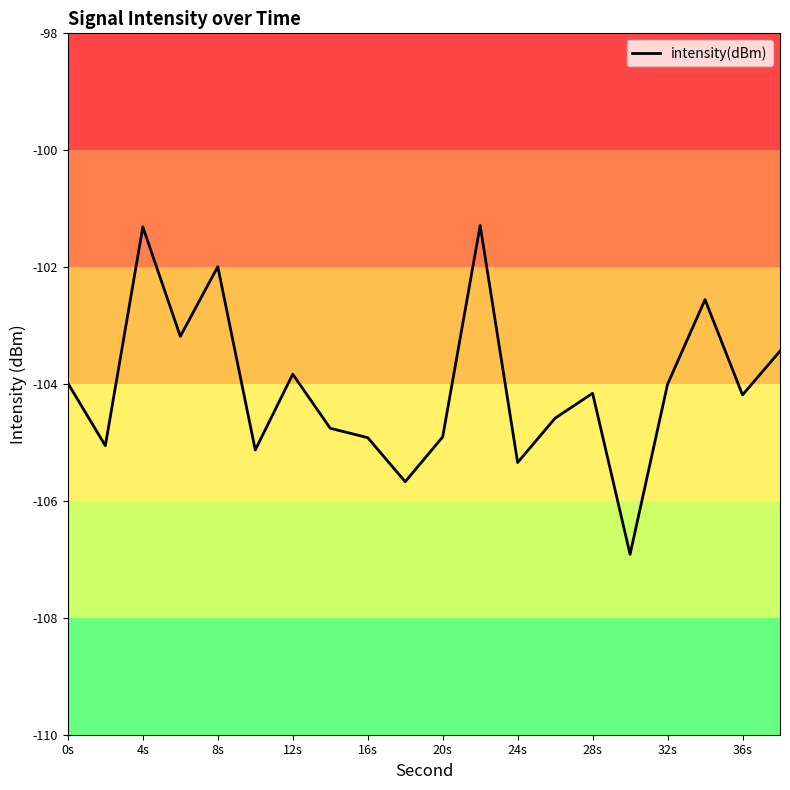

What is the difference between the maximum and minimum values?

5.6